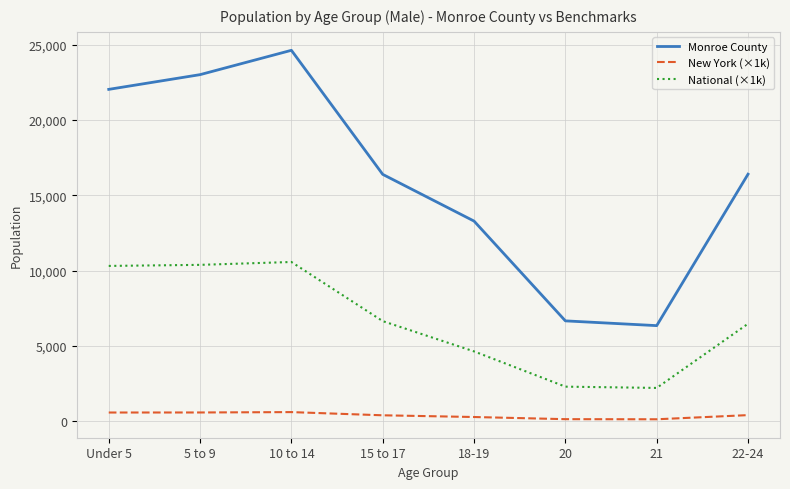

How many lines are shown in the chart?

3